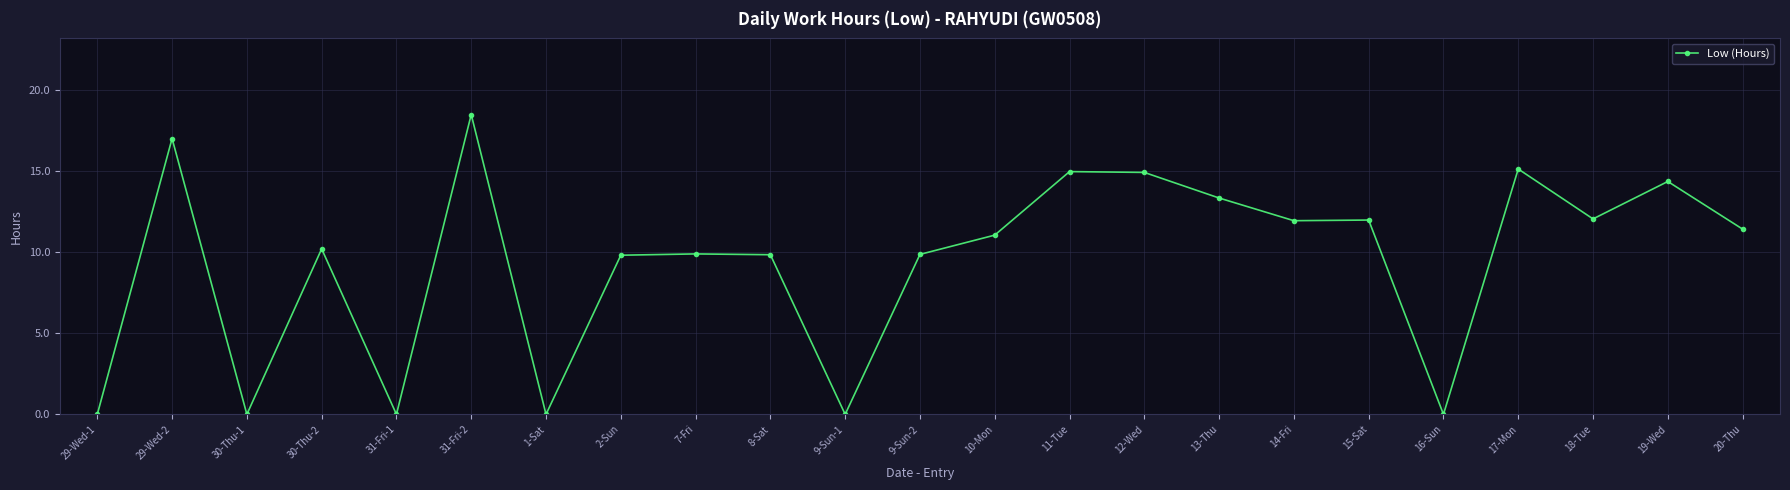

True or false: the data shows 9.8 at 8-Sat.

True